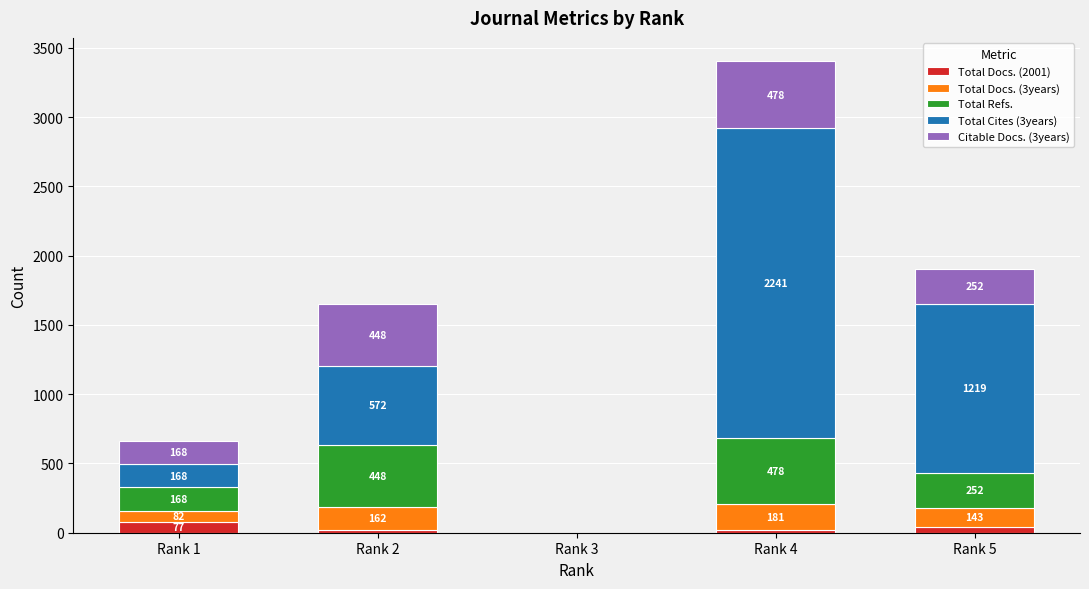

What is the maximum value for Total Docs. (2001)?

77